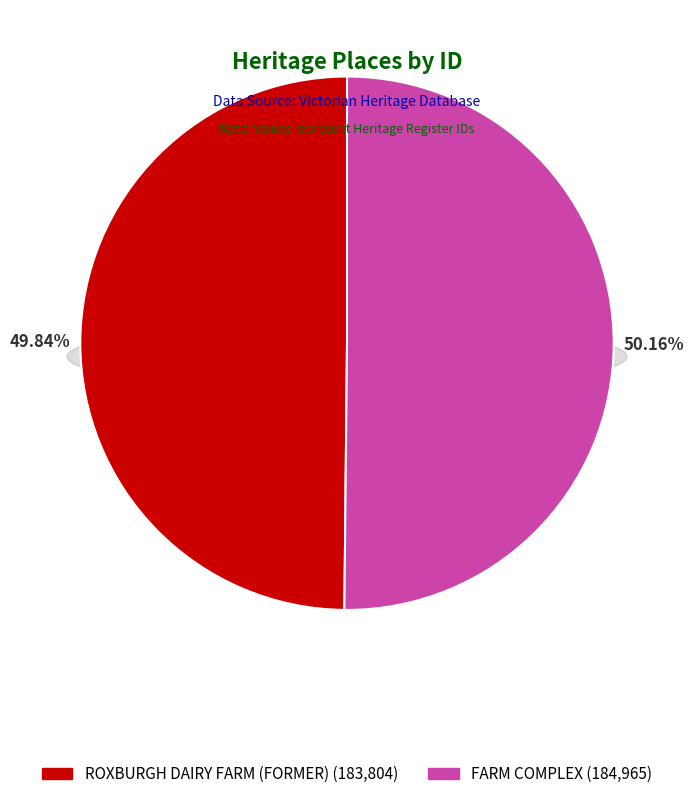

Between FARM COMPLEX and ROXBURGH DAIRY FARM (FORMER), which is larger?

FARM COMPLEX